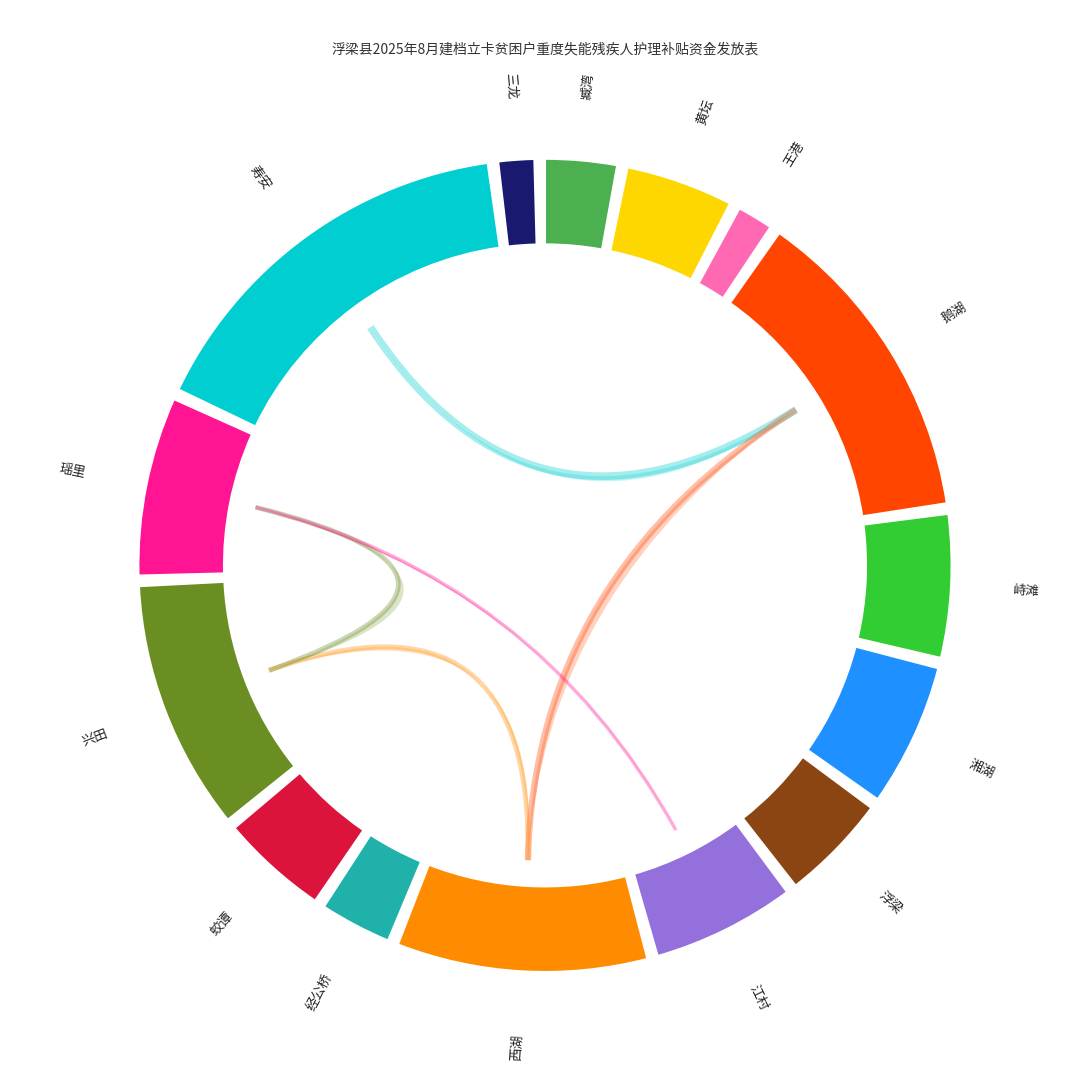

How many slices are in this pie chart?

15